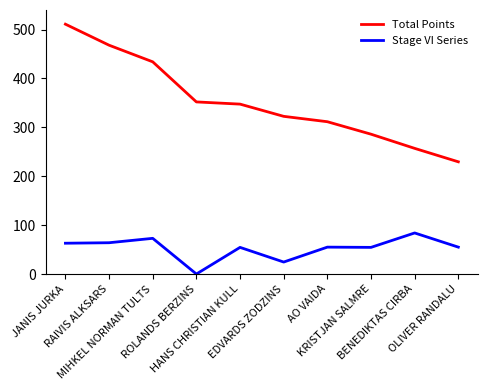

What is the difference between the Total Points values at OLIVER RANDALU and KRISTJAN SALMRE?

56.5